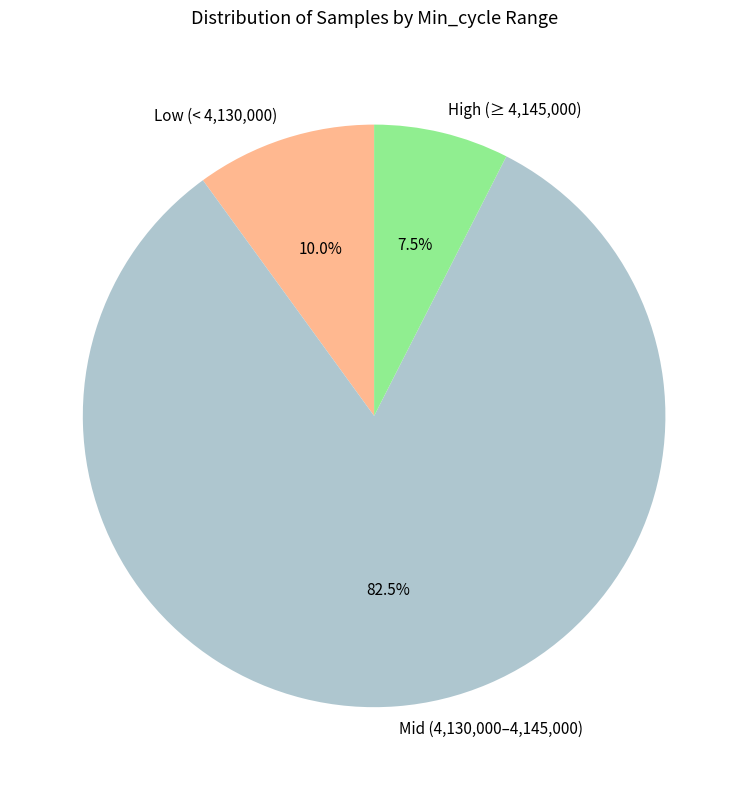

What is the smallest slice in the pie chart?

High (≥ 4,145,000)